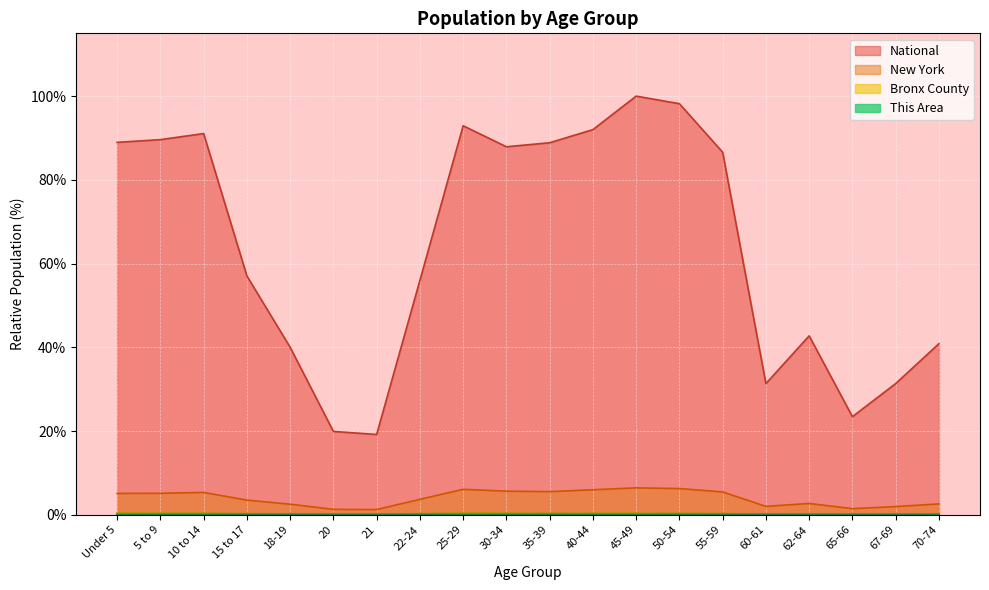

At which label does Bronx County reach its minimum?

65-66